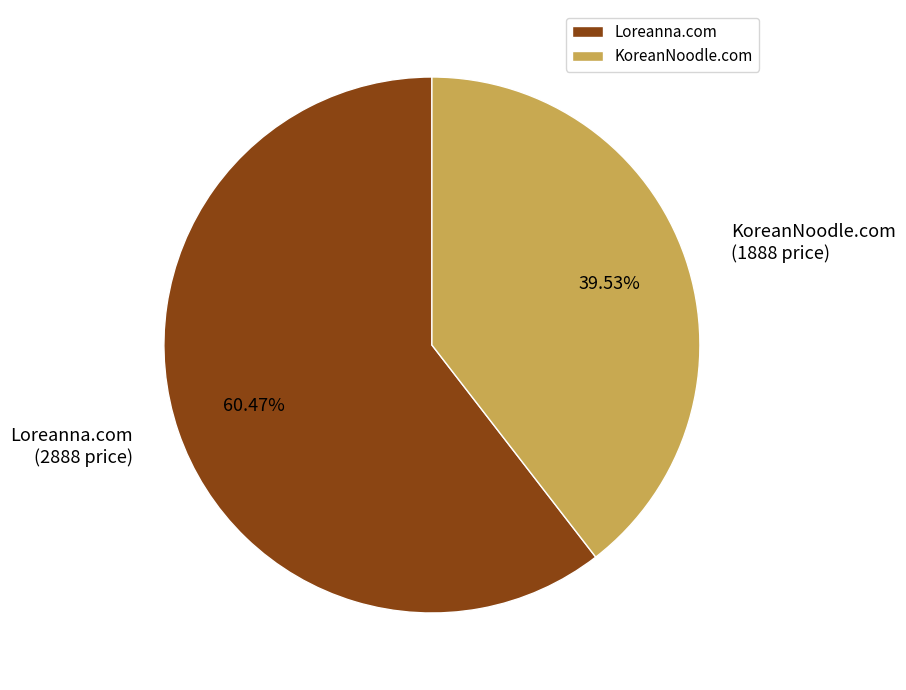

Combined, do Loreanna.com and KoreanNoodle.com account for over 50%?

Yes